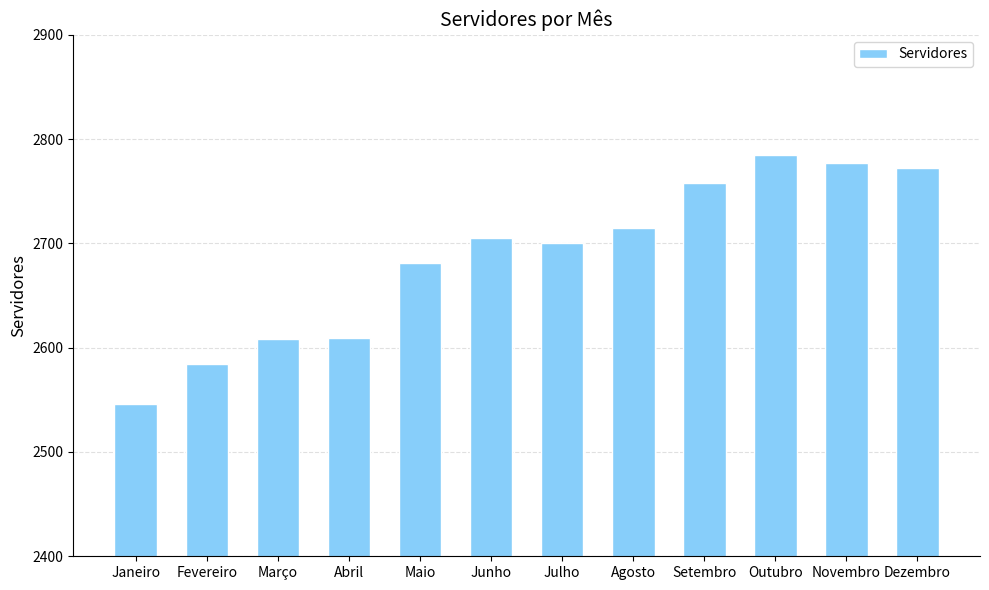

Where is the data nearest to the value 2665?

Maio